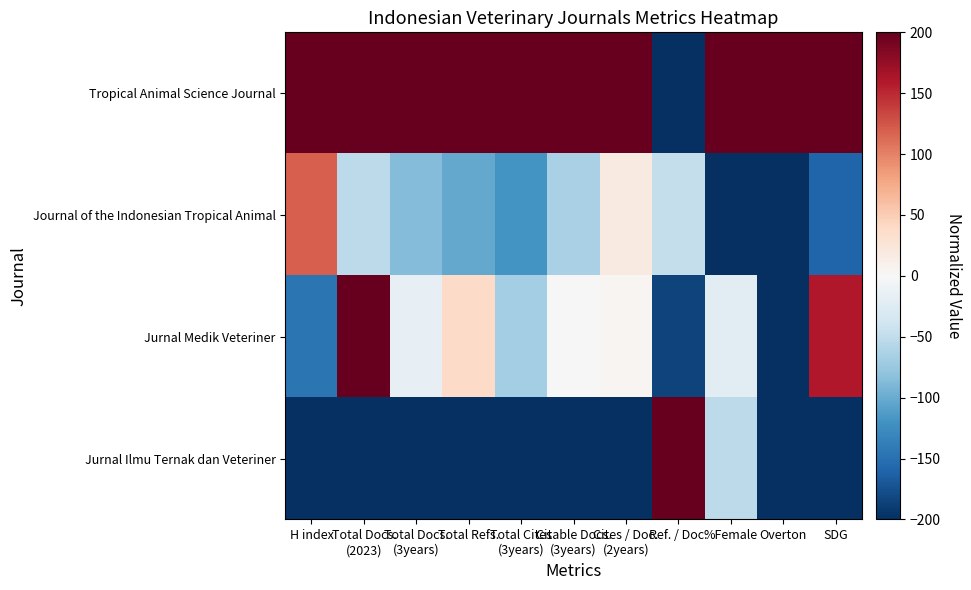

Which has a higher value, Ref. / Doc. or %Female?

%Female